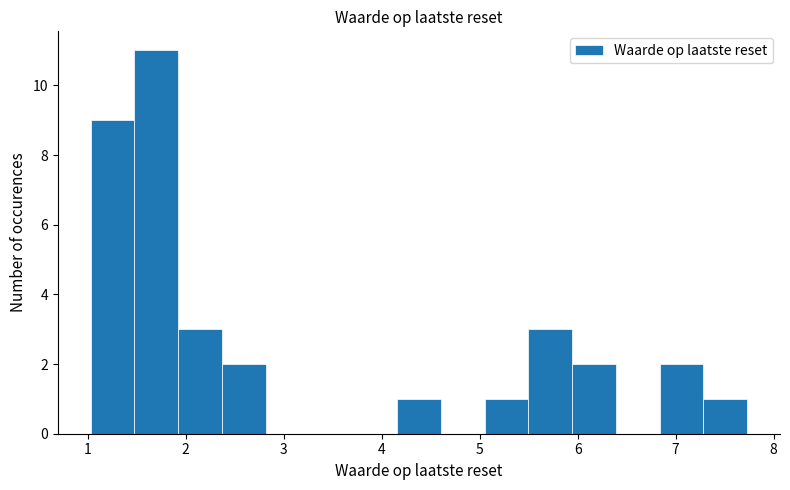

Reading left to right, list every bar in this chart as the range it spans on the x-axis followed by its height. Neither the bar edges nor the heights are printed on the chart, so give them approximately, as read against the axes.

1.0 to 1.5: 9
1.5 to 1.9: 11
1.9 to 2.4: 3
2.4 to 2.8: 2
2.8 to 3.3: 0
3.3 to 3.7: 0
3.7 to 4.2: 0
4.2 to 4.6: 1
4.6 to 5.1: 0
5.1 to 5.5: 1
5.5 to 5.9: 3
5.9 to 6.4: 2
6.4 to 6.8: 0
6.8 to 7.3: 2
7.3 to 7.7: 1